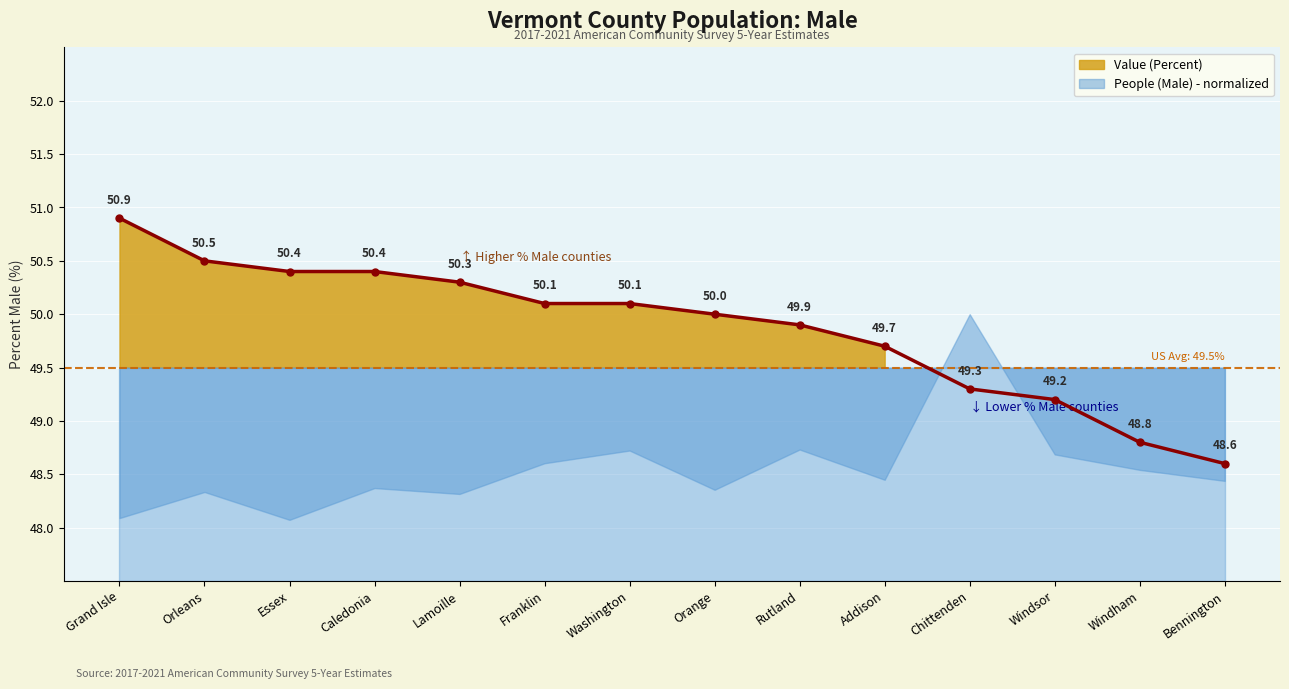

What is the maximum value shown in the chart?

50.9